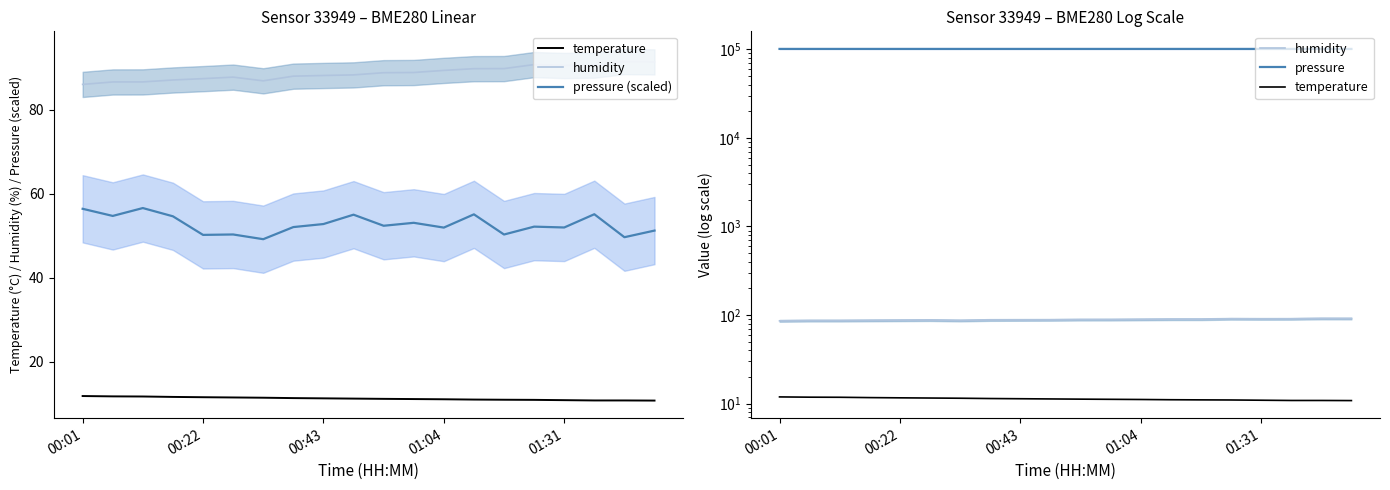

Where is pressure (scaled) nearest to the value 52?

01:31